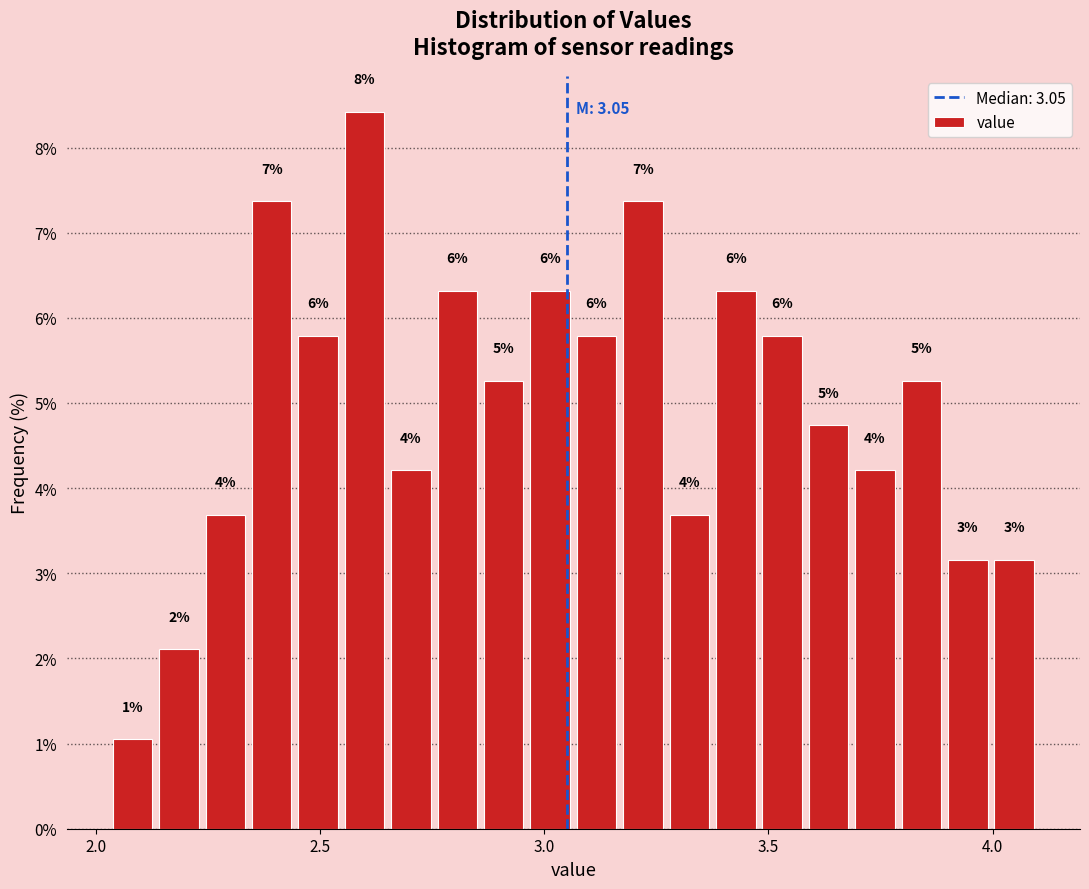

Around what value on the x-axis is the tallest bar? Give the approximate position of its centre, as read against the axis.

2.60